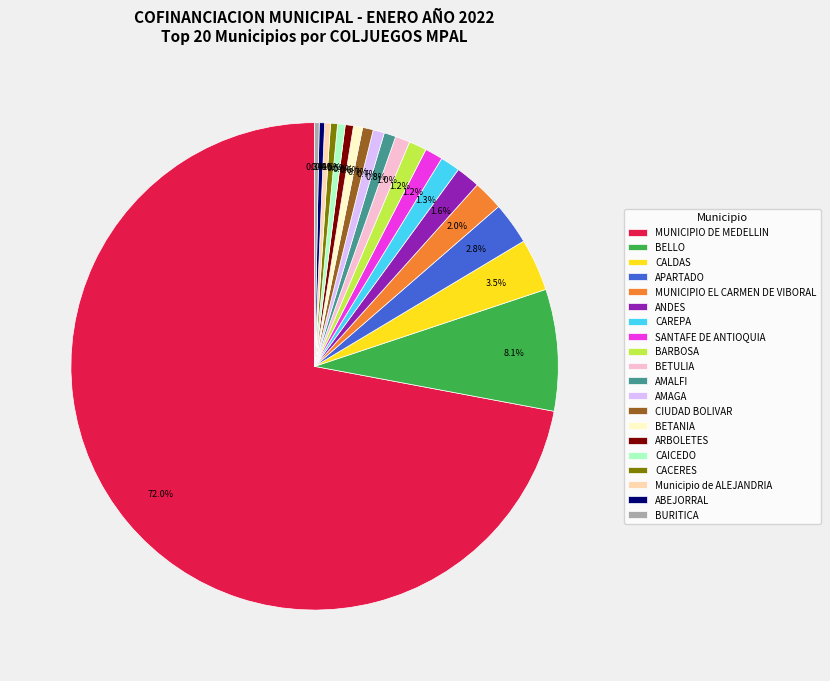

Which has a higher value, BELLO or CIUDAD BOLIVAR?

BELLO